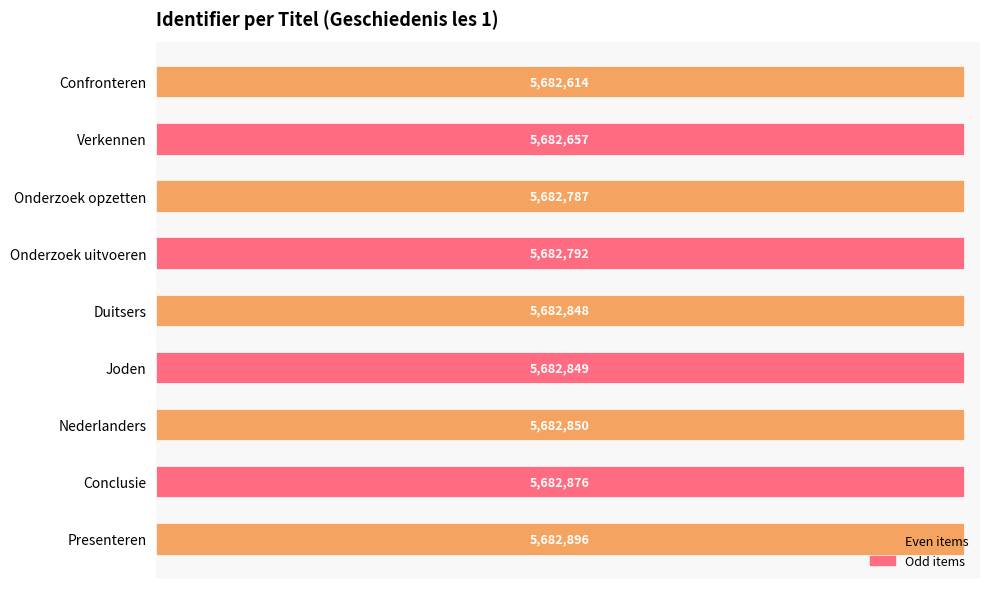

What is the label of the 1st bar from the bottom?

Presenteren